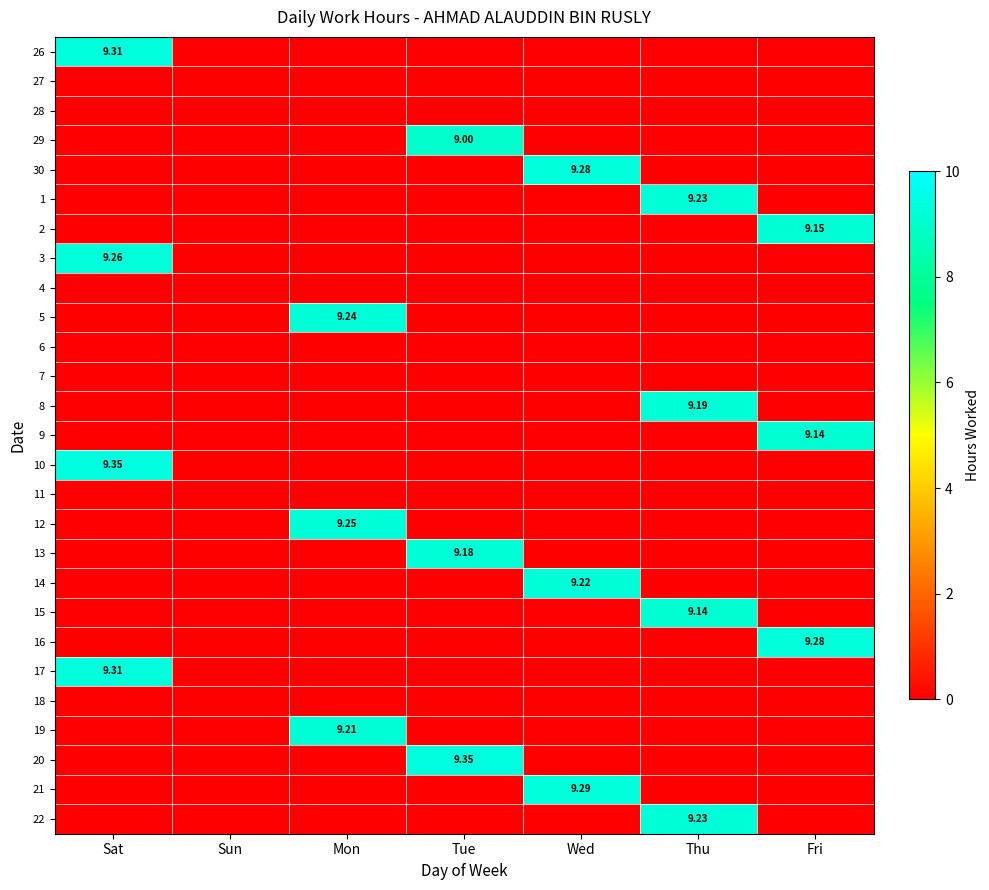

List the labels in order of 26 value, smallest first.

Sun, Mon, Tue, Wed, Thu, Fri, Sat